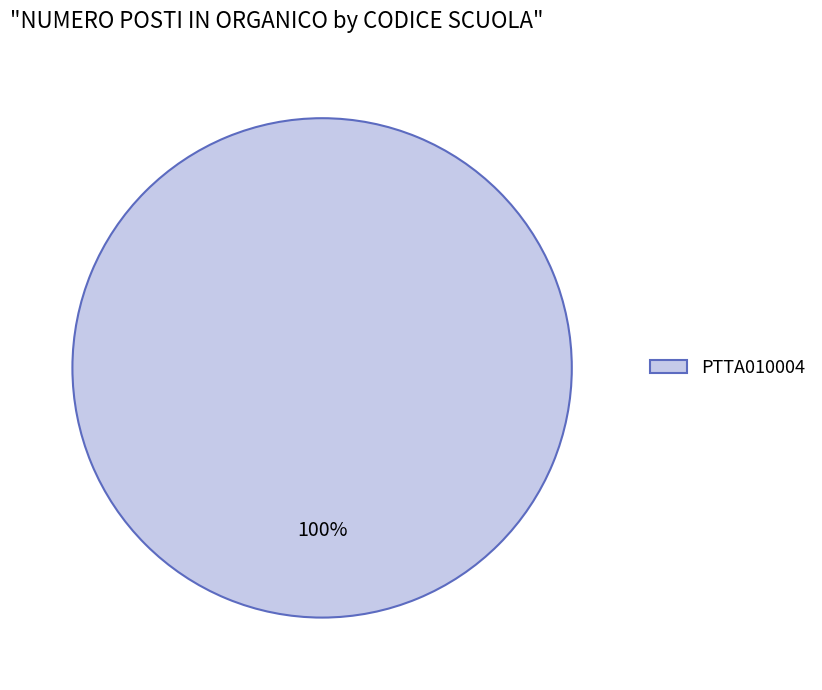

Is it true that PTTA010004 is 100% of the pie?

True